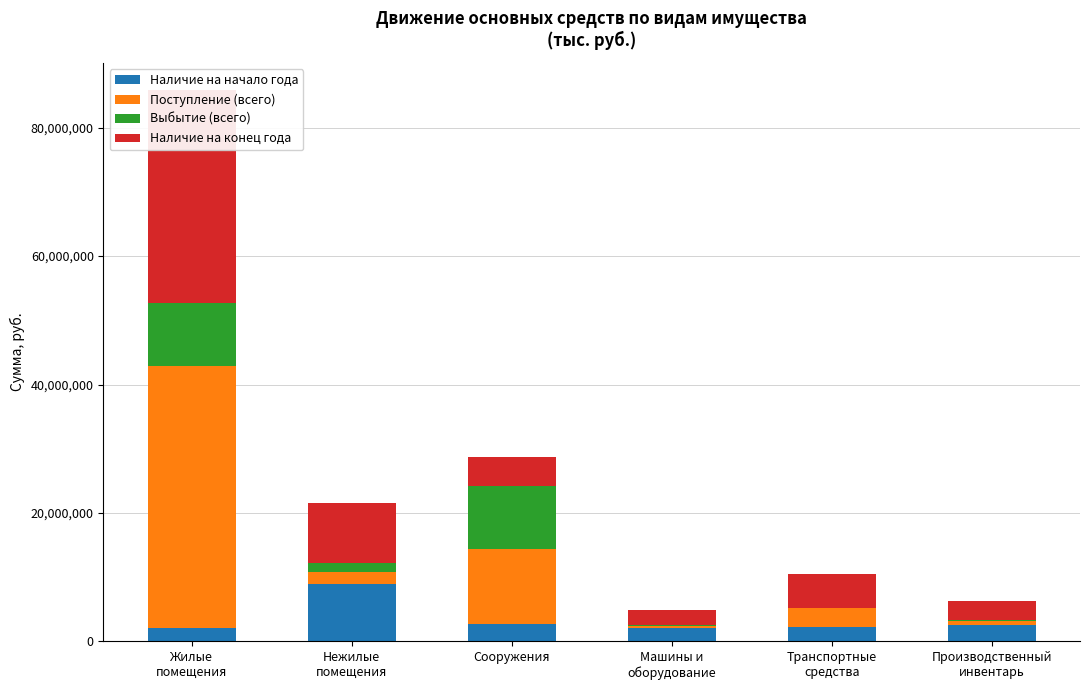

Which category has the highest value in the Поступление (всего) series?

Жилые
помещения